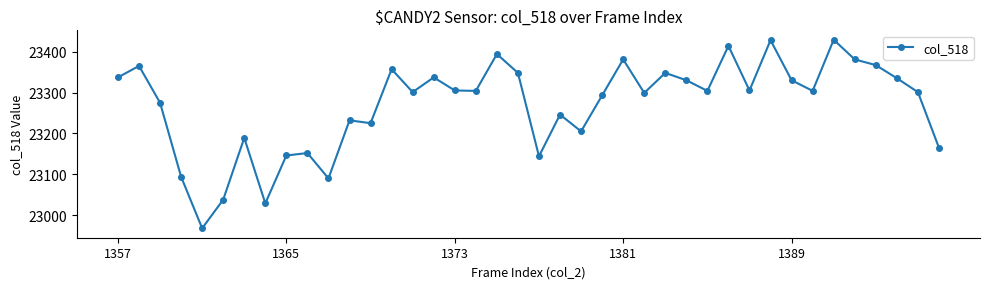

True or false: there are more than 1 points higher than both neighbors.

True